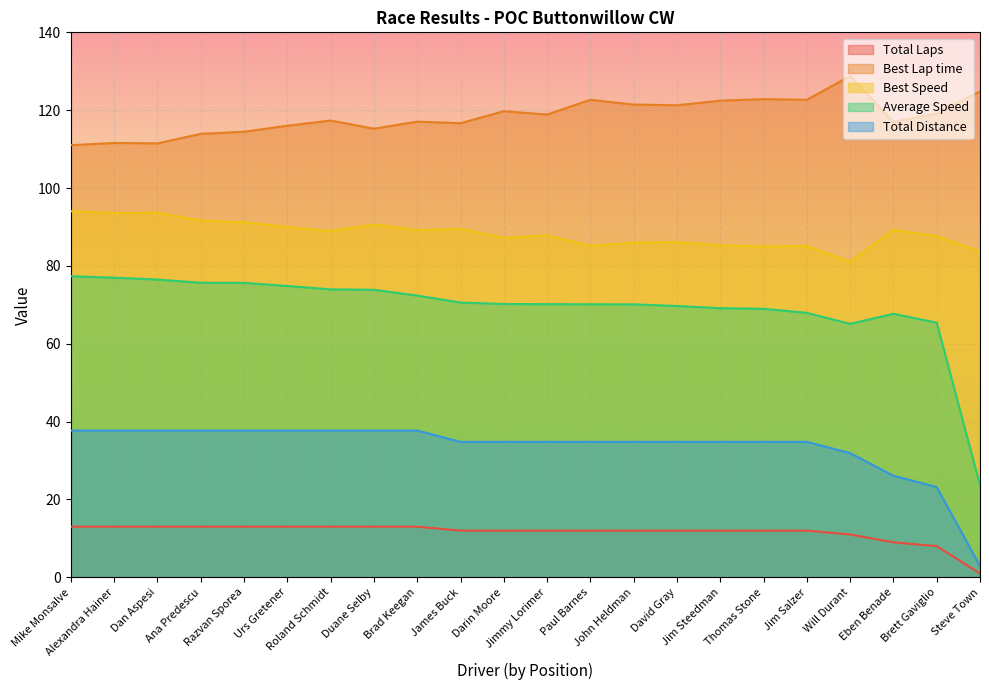

True or false: Best Lap time and Total Distance intersect in this chart.

False